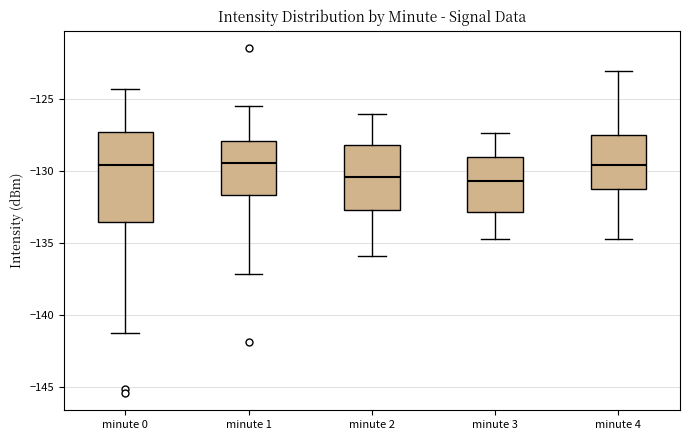

Comparing the boxes themselves (not the whiskers), which one is the tallest?

minute 0